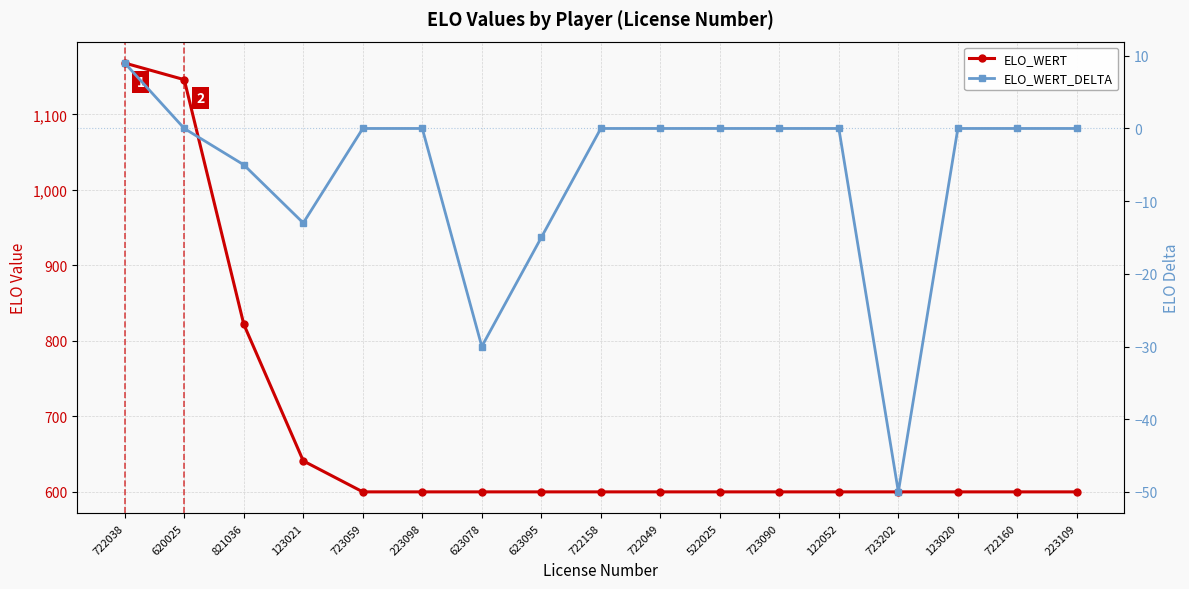

Is it true that ELO_WERT equals 850 at 122052?

False